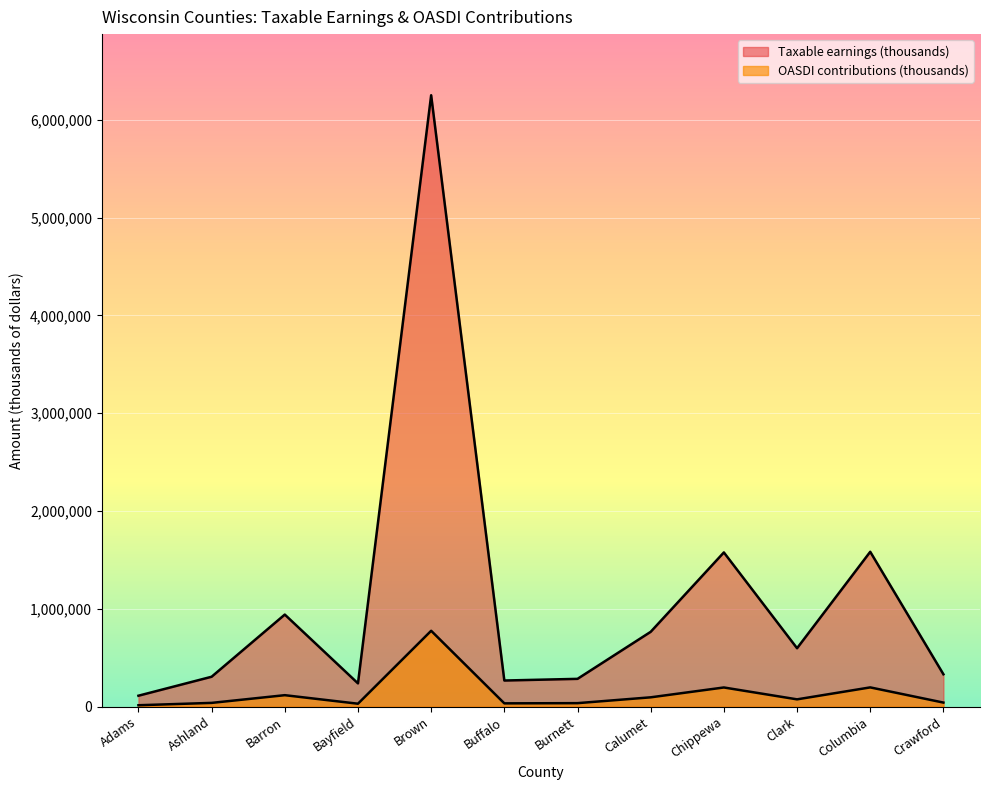

Count the number of categories in the chart.

12